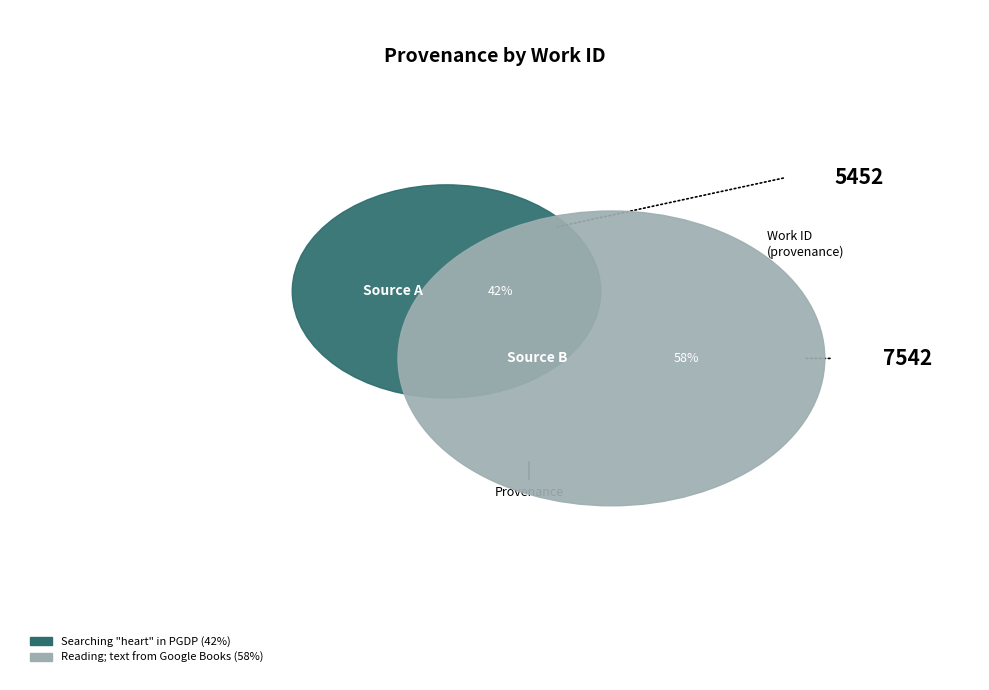

To the nearest percent, what is the difference between the Searching "heart" in PGDP and Reading; text from Google Books slice percentages?

16%